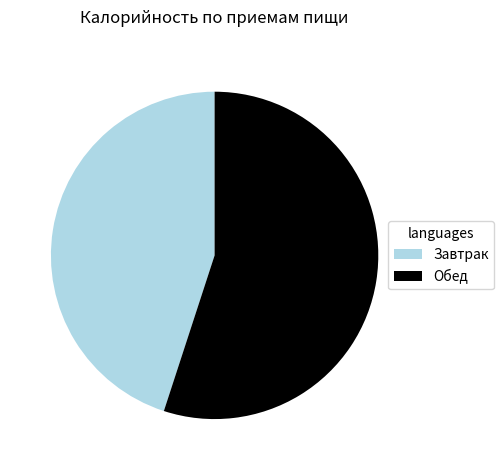

Which slice is the smallest?

Завтрак